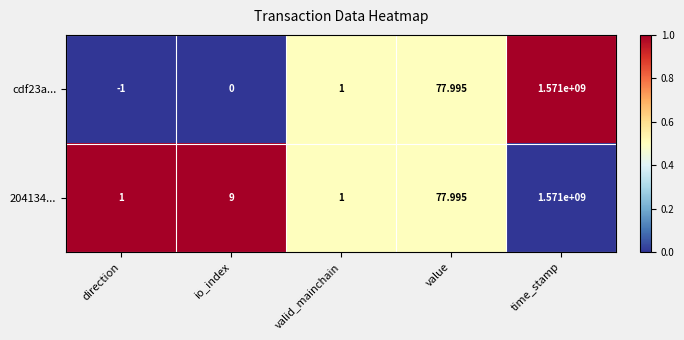

Rank the categories by cdf23a... value from highest to lowest.

time_stamp, value, valid_mainchain, io_index, direction